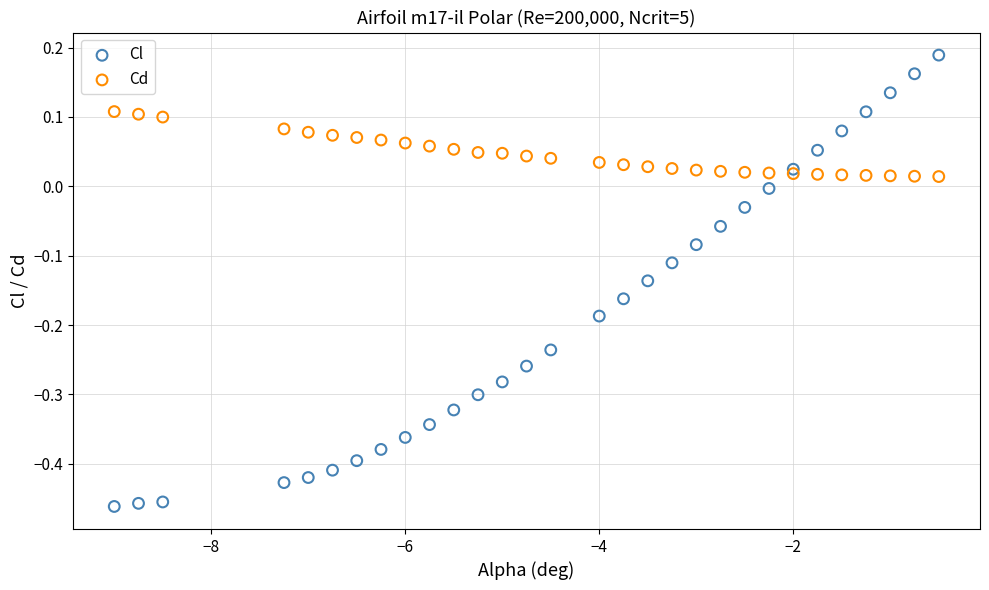

Which series contains the lowest Y value?

Cl